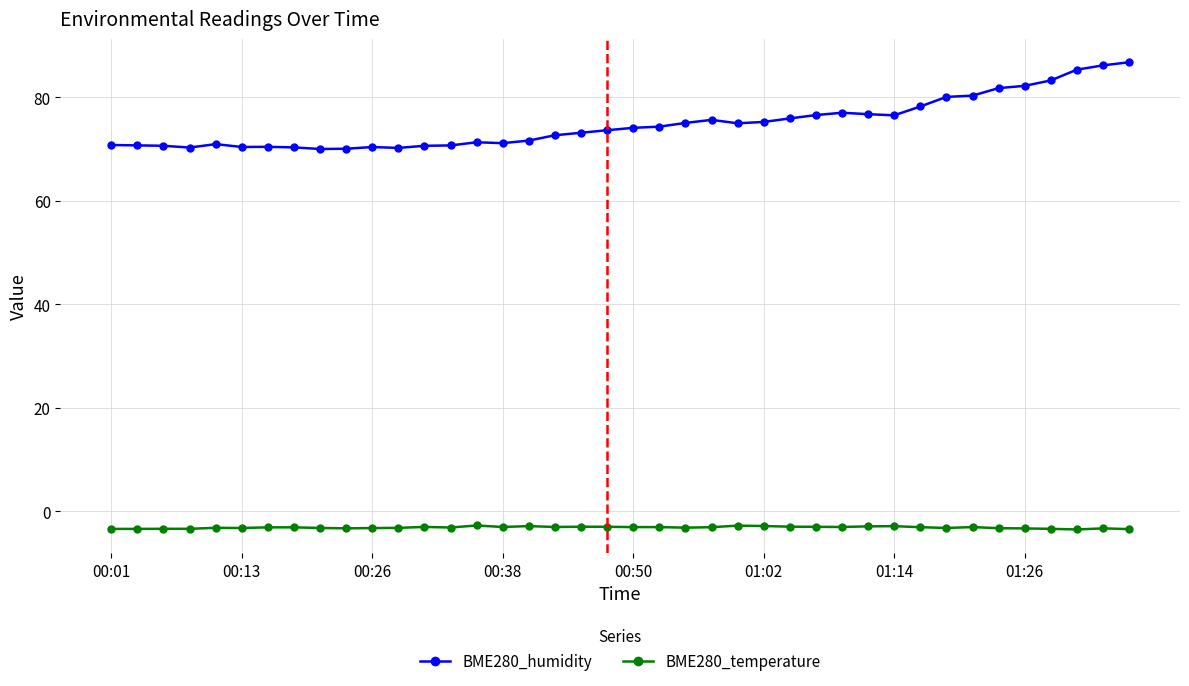

Which series has the largest total across all categories?

BME280_humidity